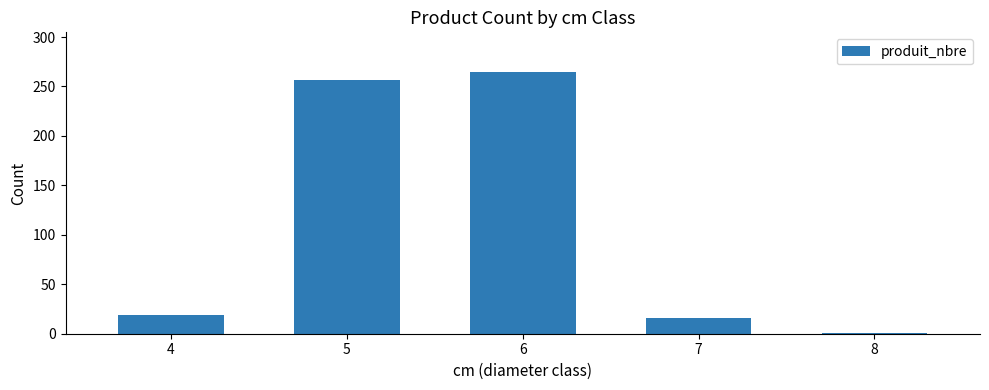

What is the difference between the second highest and minimum values?

256